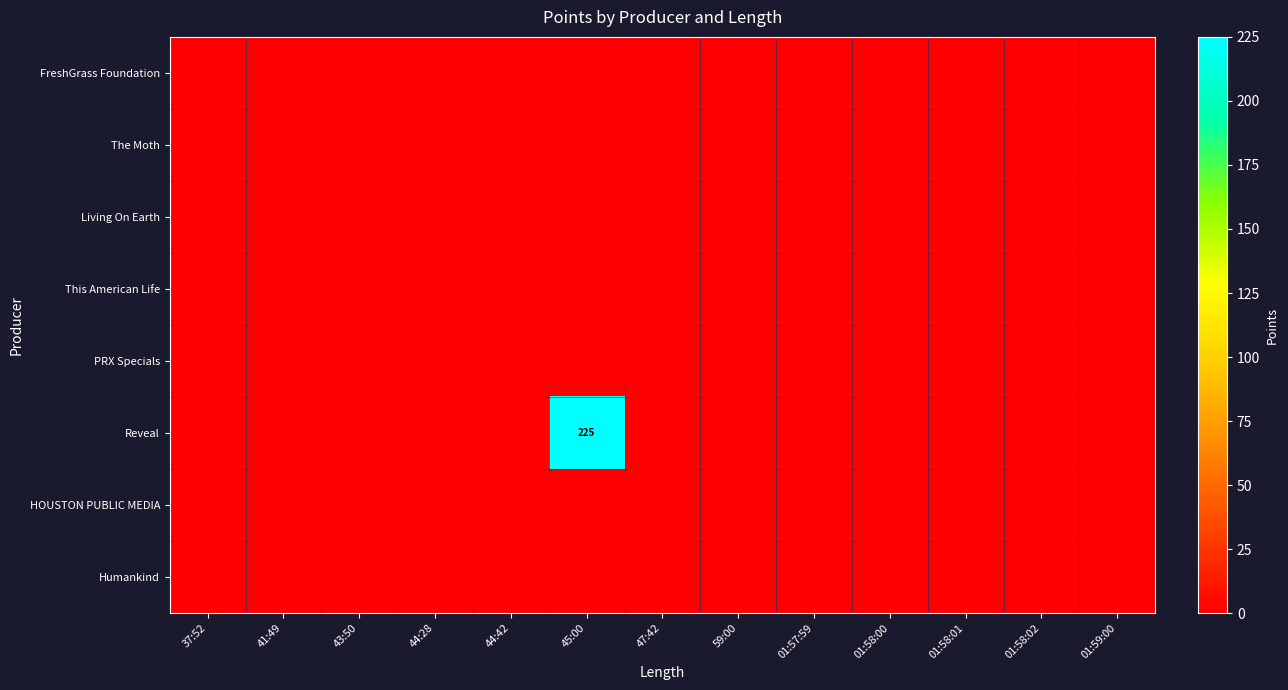

Rank the series at 41:49 from highest to lowest value.

FreshGrass Foundation, The Moth, Living On Earth, This American Life, PRX Specials, Reveal, HOUSTON PUBLIC MEDIA, Humankind